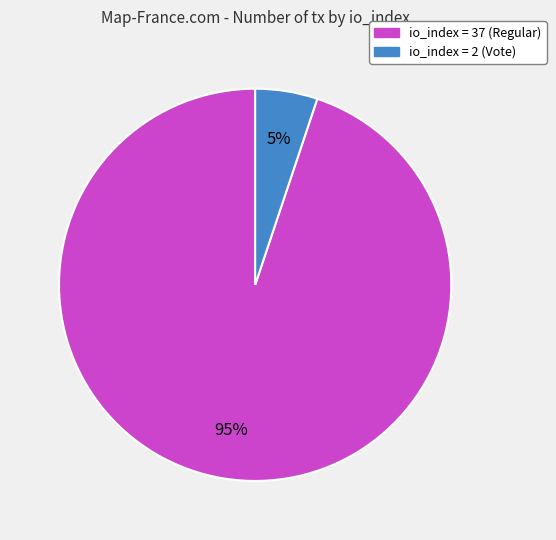

Is it true that io_index = 2 (Vote) is 5% of the pie?

True